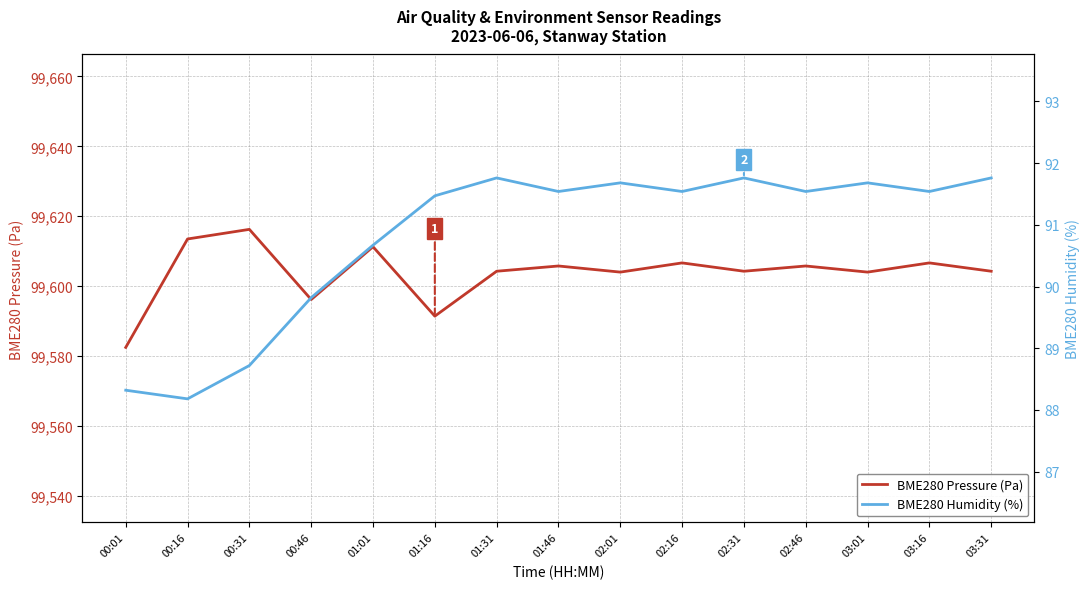

Reading left to right, what are all the values shown in this chart?

BME280 Pressure (Pa): 00:01=99582.5	00:16=99613.5	00:31=99616.2	00:46=99596.2	01:01=99611.3	01:16=99591.4	01:31=99604.3	01:46=99605.8	02:01=99604.0	02:16=99606.7	02:31=99604.3	02:46=99605.8	03:01=99604.0	03:16=99606.7	03:31=99604.3
BME280 Humidity (%): 00:01=88.3	00:16=88.2	00:31=88.7	00:46=89.8	01:01=90.7	01:16=91.5	01:31=91.8	01:46=91.5	02:01=91.7	02:16=91.5	02:31=91.8	02:46=91.5	03:01=91.7	03:16=91.5	03:31=91.8